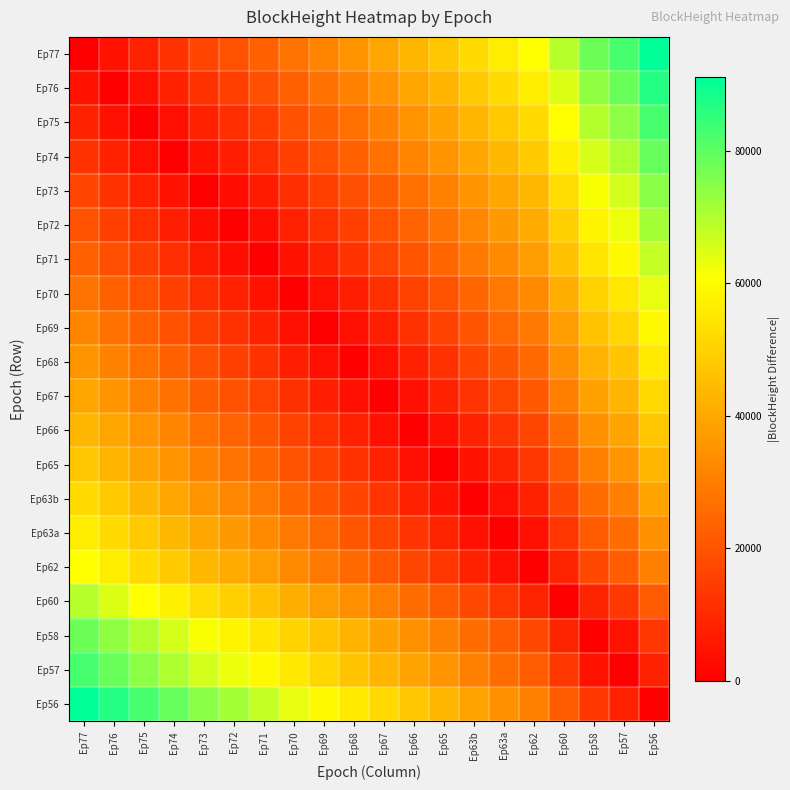

Between Ep72 and Ep56, which series saw the biggest shift?

Ep77